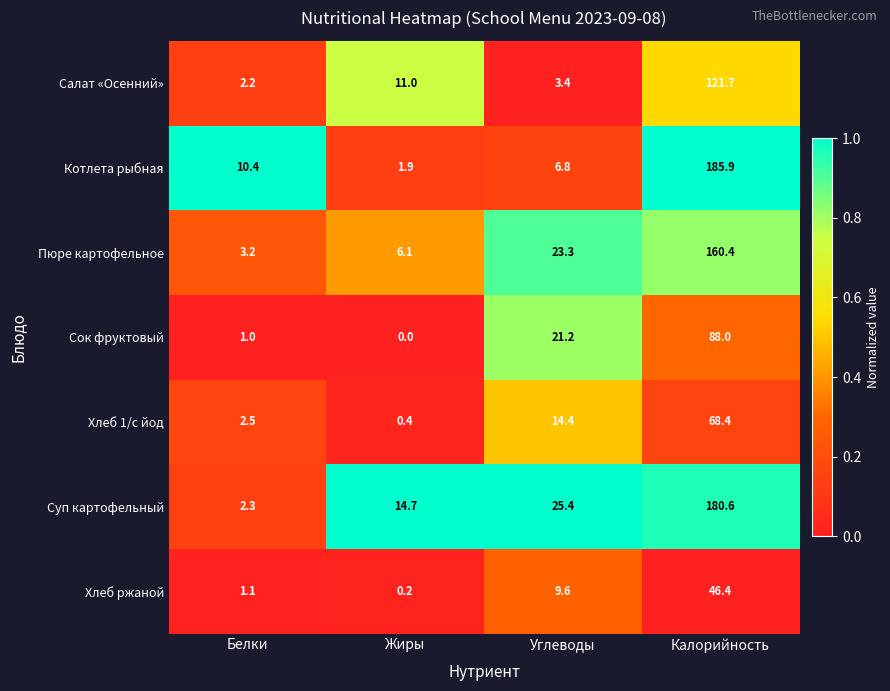

Count the number of data series in this chart.

7